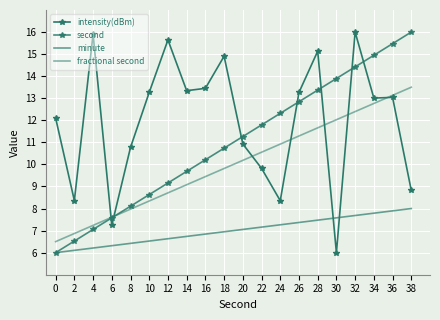

Where is the first local maximum for intensity(dBm)?

4